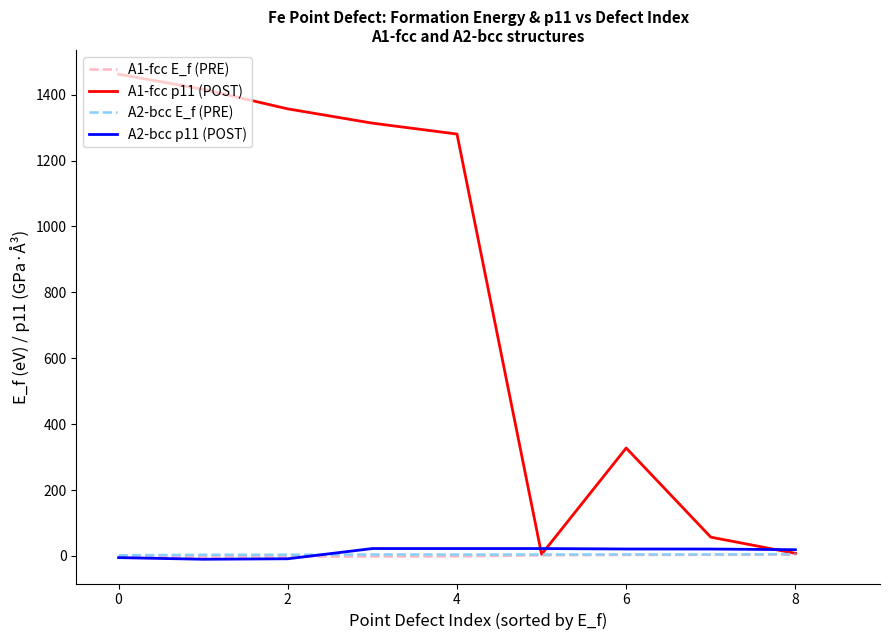

After their last crossing, which series has the higher values: A2-bcc p11 (POST) or A1-fcc E_f (PRE)?

A2-bcc p11 (POST)